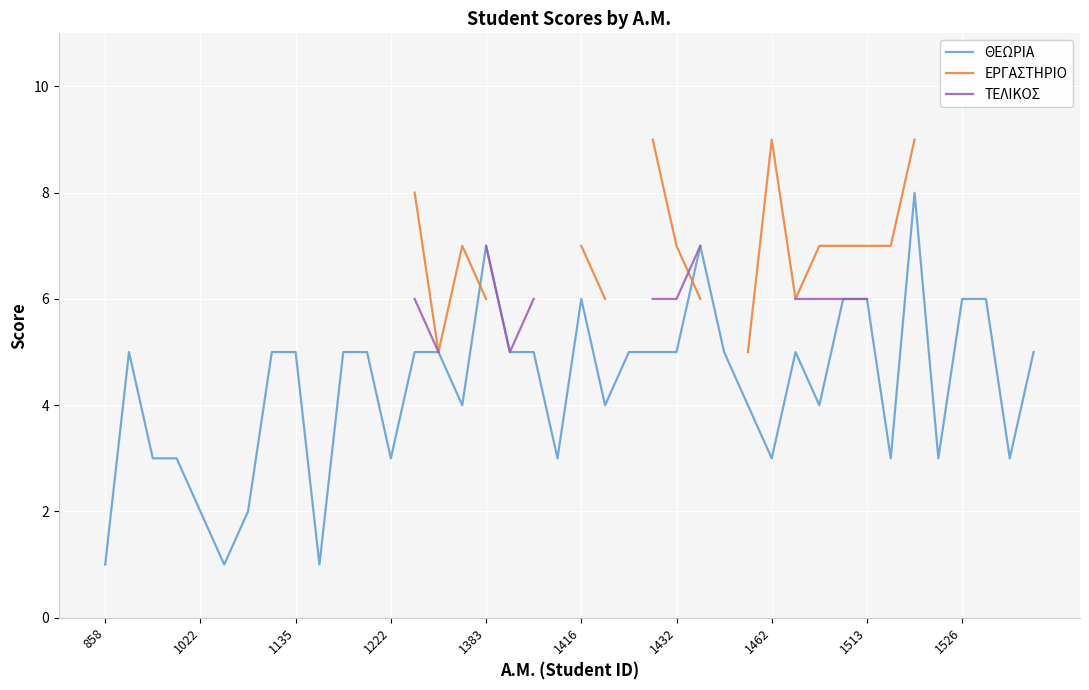

What is the highest value of the ΘΕΩΡΙΑ series?

8